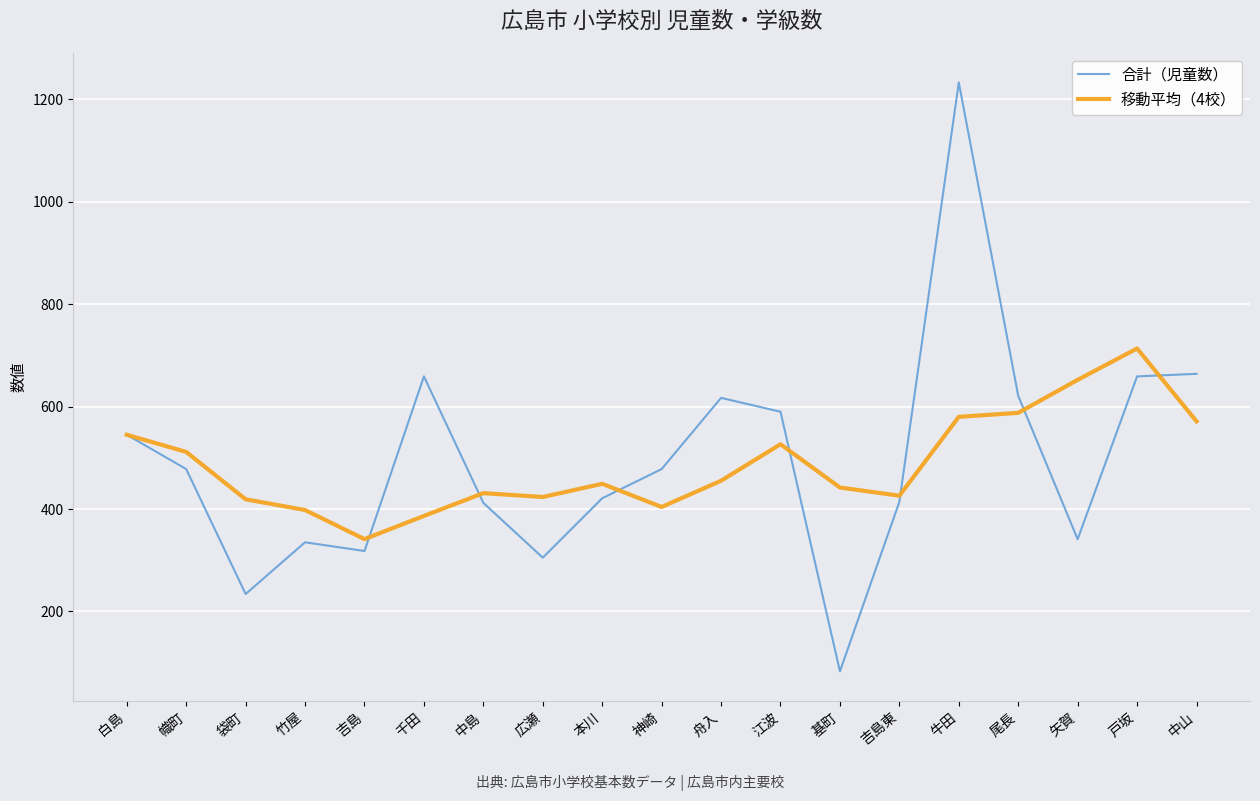

List the series in order of their peak value, lowest first.

移動平均（4校）, 合計（児童数）